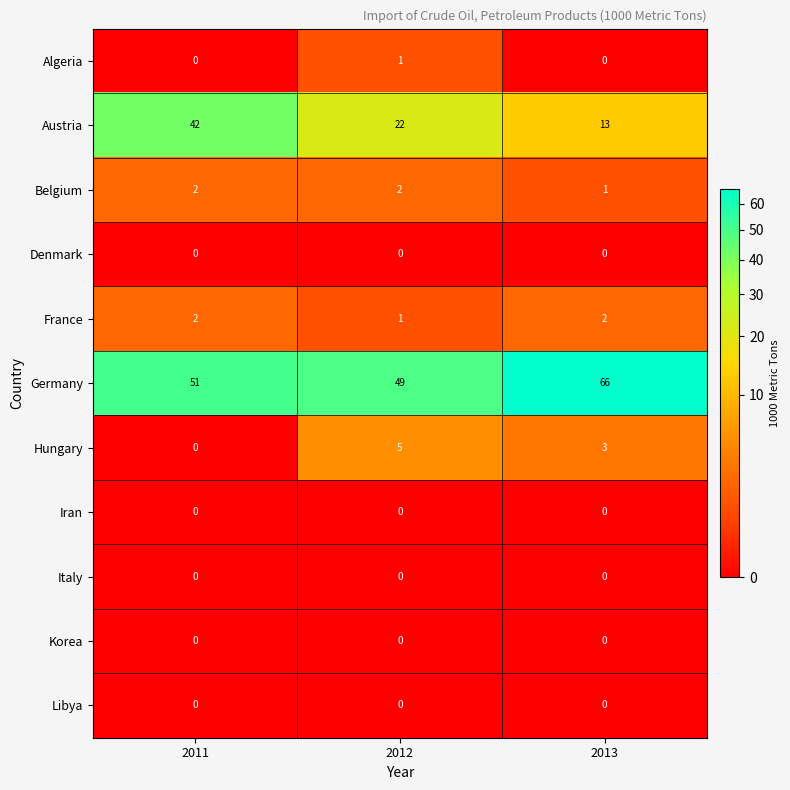

What is the difference between the highest and lowest values at 2011?

51